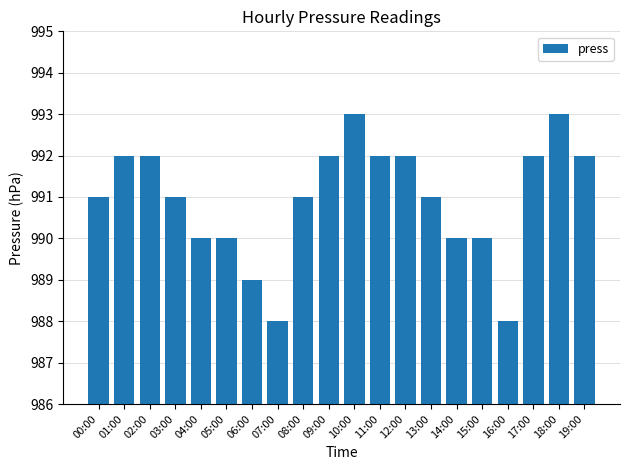

What is the label of the 15th bar from the left?

14:00